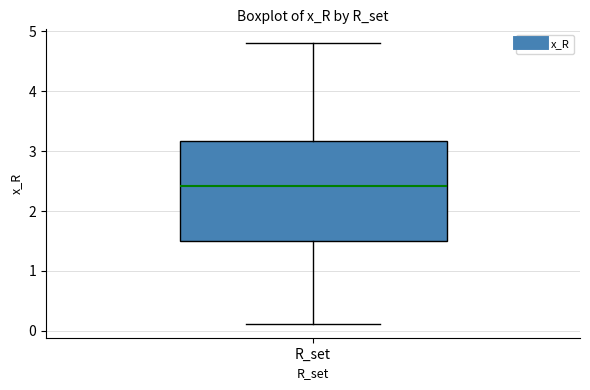

Where is the upper edge of the box for R_set on the y-axis? The values are not printed on the chart, so give them approximately, as read against the axis.

3.2